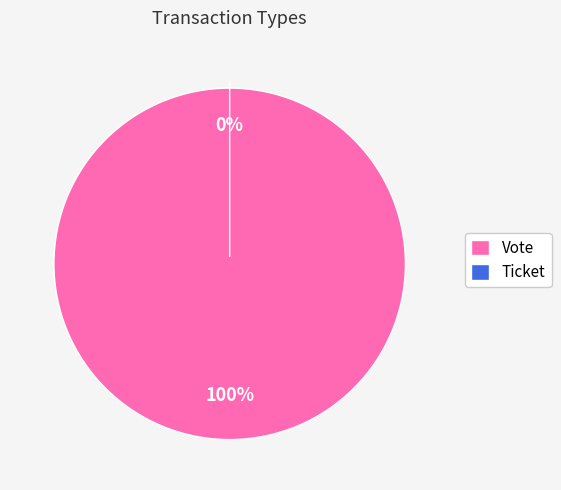

Count the number of slices in the pie.

2